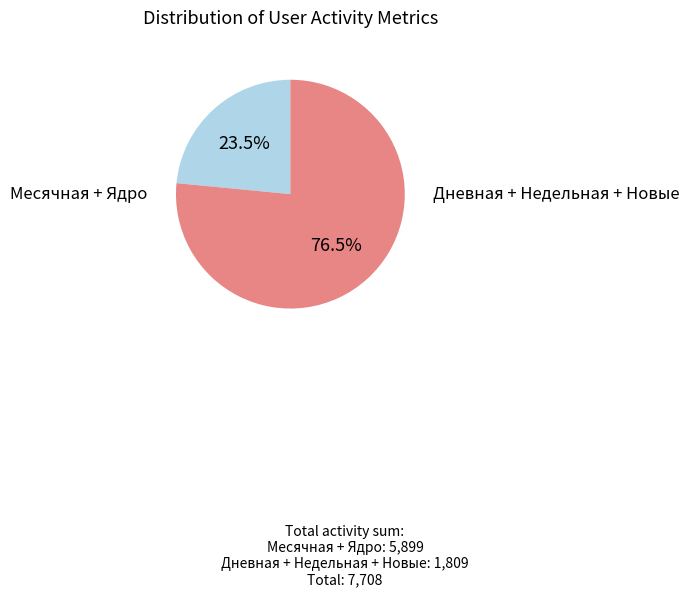

Does any single category account for the majority?

Yes